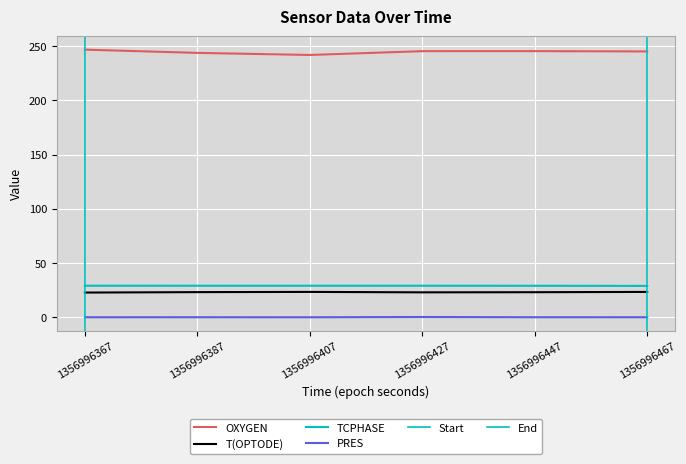

What is the sum of all PRES values?

-0.1